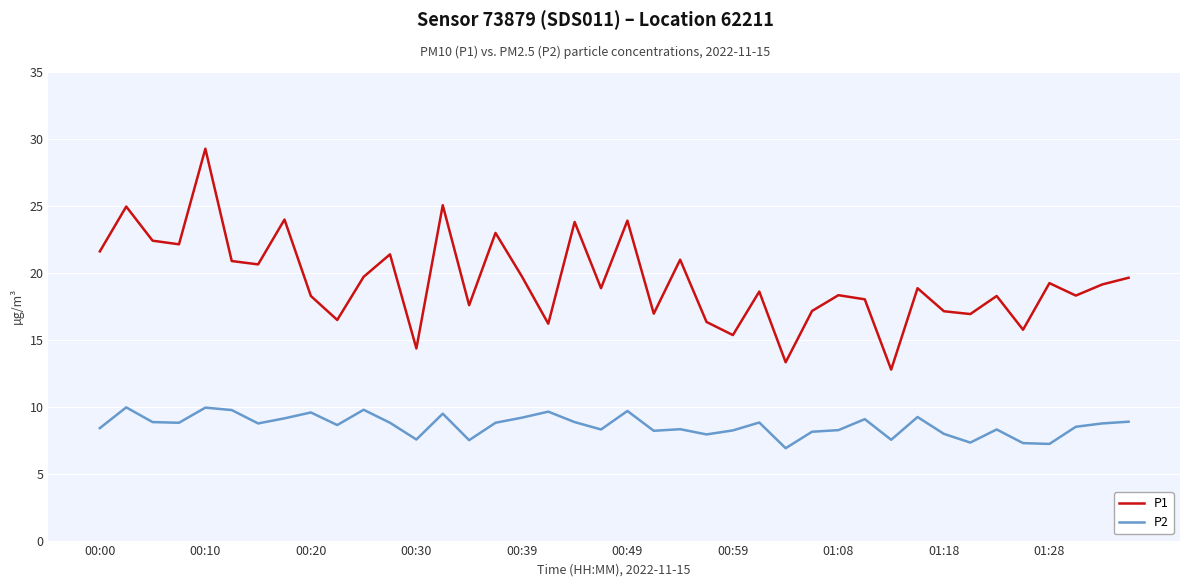

Rank the series by their maximum value, from lowest to highest.

P2, P1